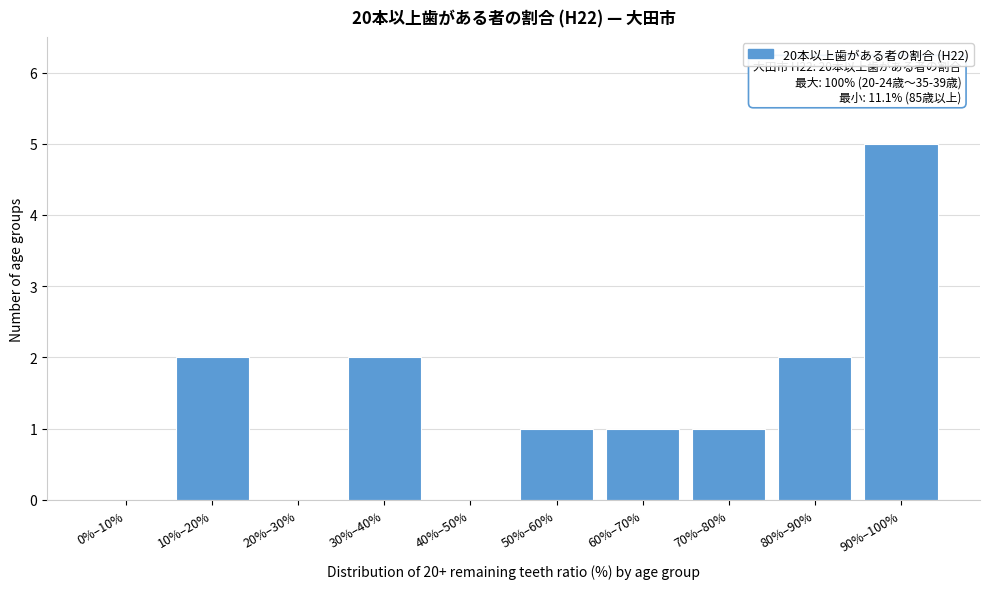

Reading right to left, what are all the values shown in this chart?

90%–100%=5	80%–90%=2	70%–80%=1	60%–70%=1	50%–60%=1	40%–50%=0	30%–40%=2	20%–30%=0	10%–20%=2	0%–10%=0